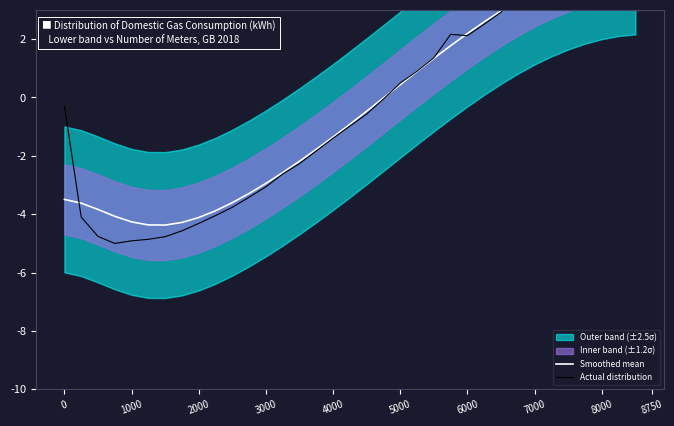

True or false: Smoothed mean and Actual distribution cross at least once.

True